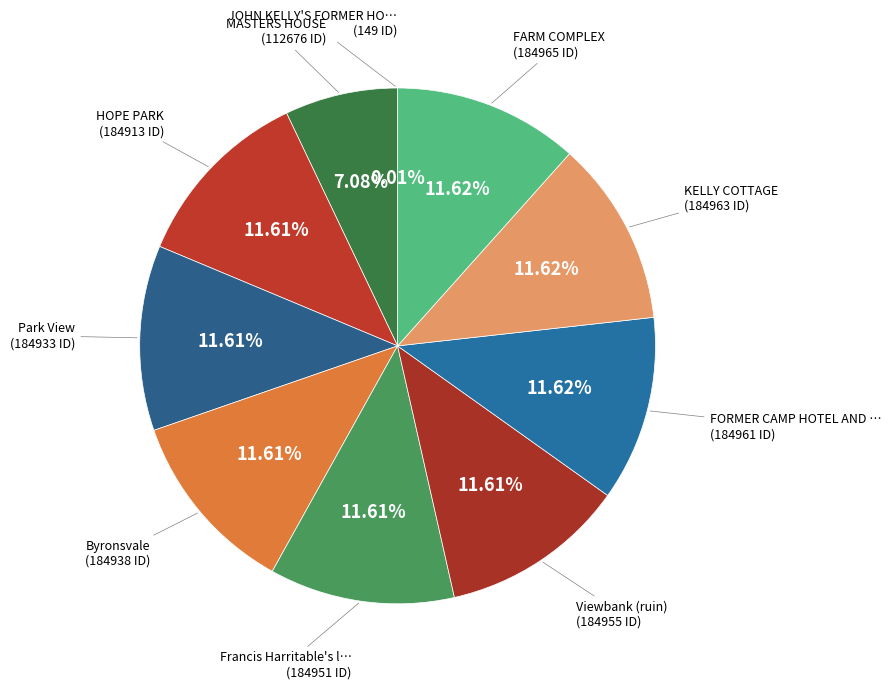

Which slice is the smallest?

JOHN KELLY'S FORMER HOUSE